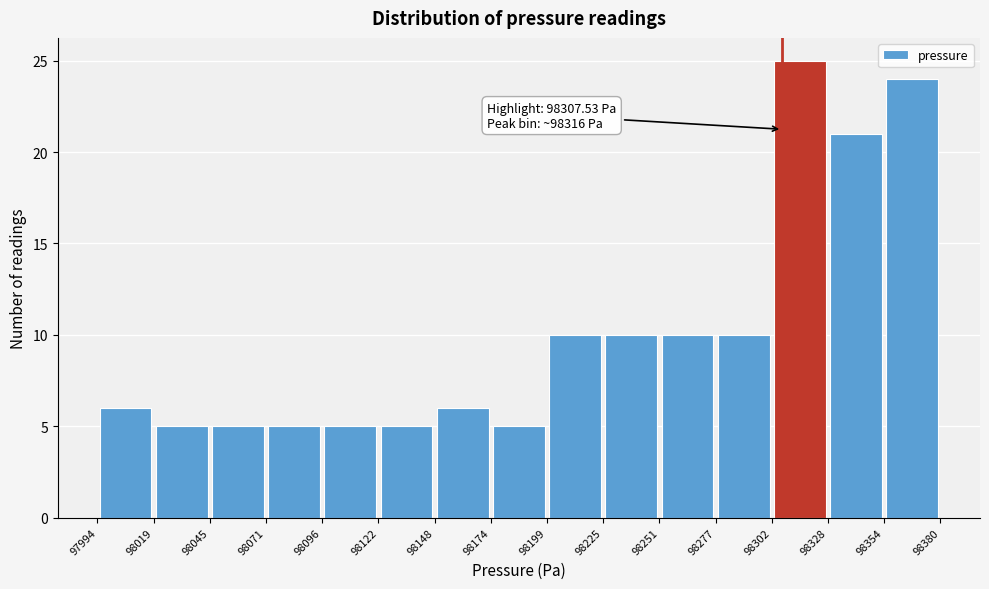

Over which range of the x-axis is the bar tallest?

98302 to 98328